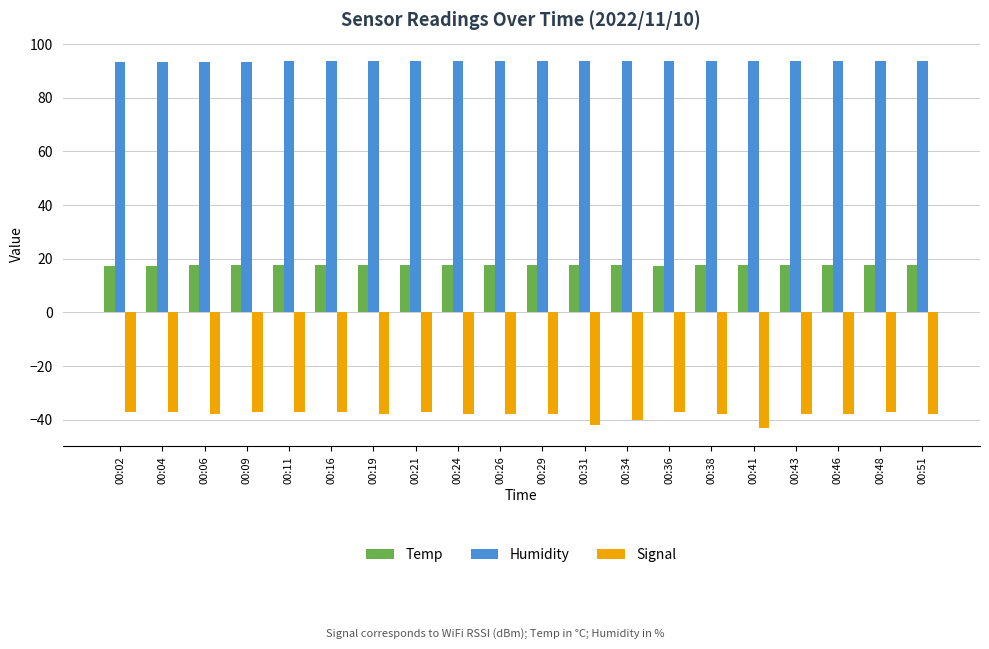

What is the value of the Temp bar at the 2nd from the left?

17.4